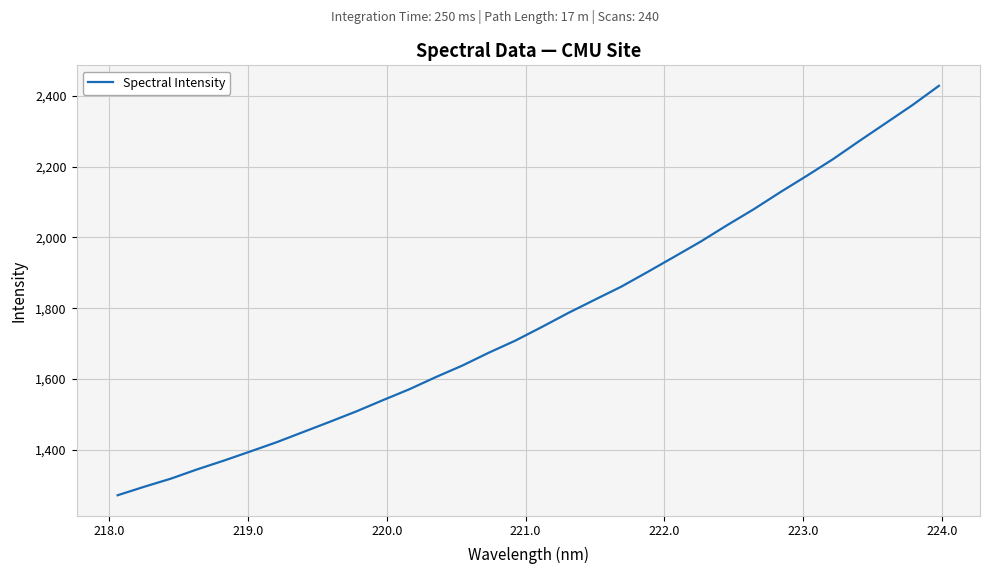

Is this an area chart (filled region under the line)?

No